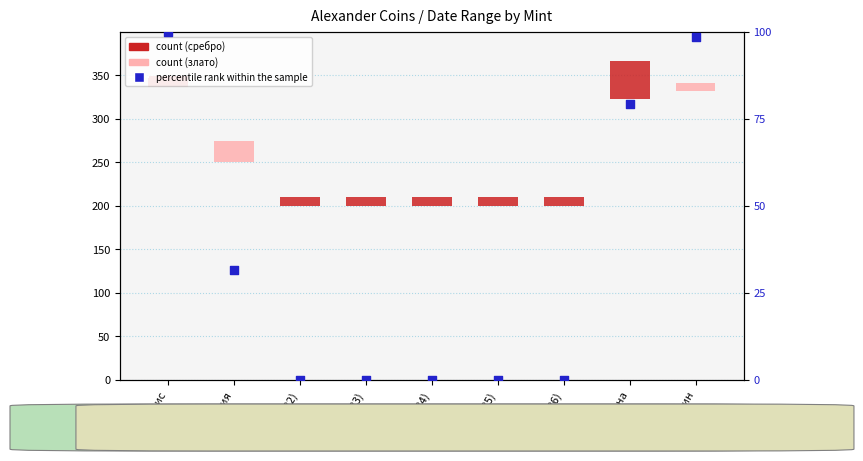

Which series contains the lowest Y value?

percentile rank within the sample